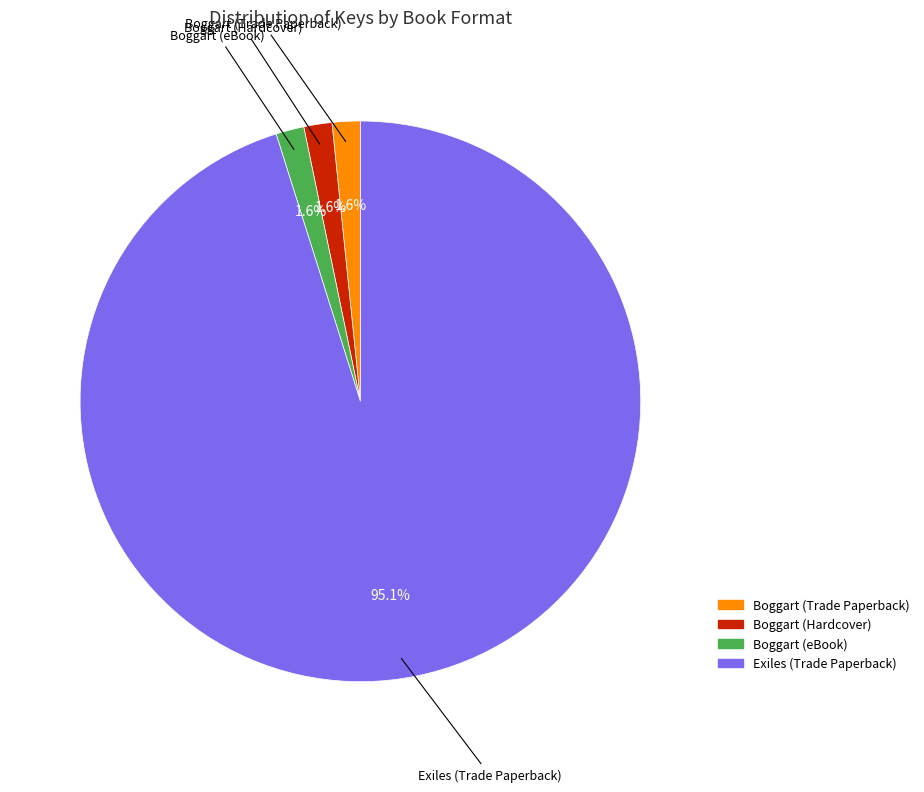

The Boggart (Hardcover) slice represents 2% of the pie. True or false?

True